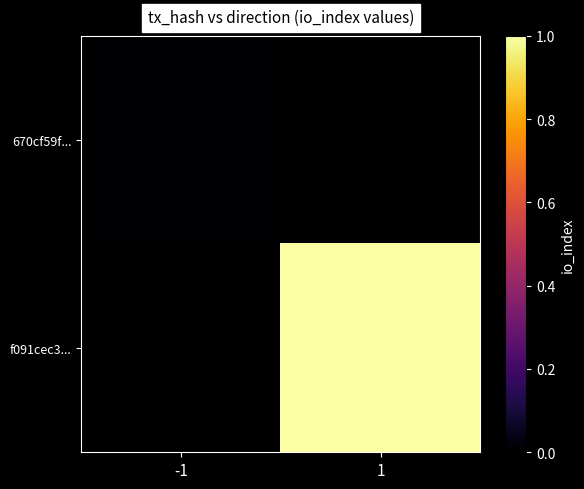

At which label does f091cec3... reach its minimum?

-1